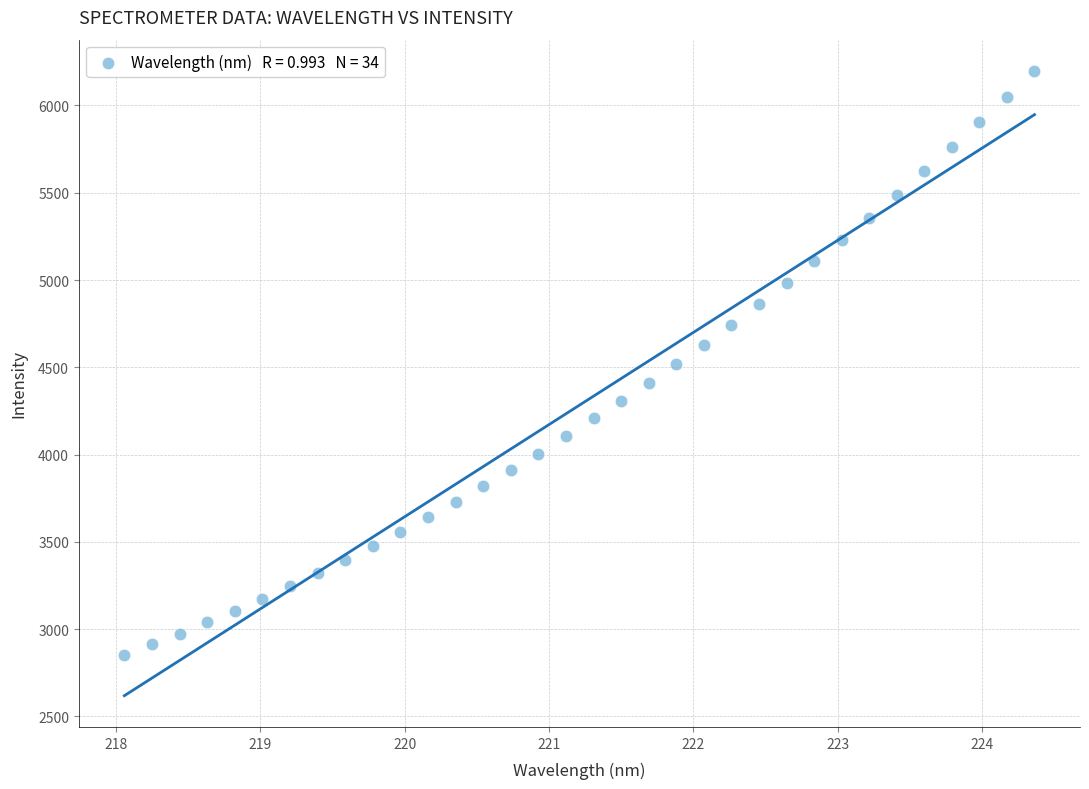

What is the range of Y values (max minus min)?

3346.3